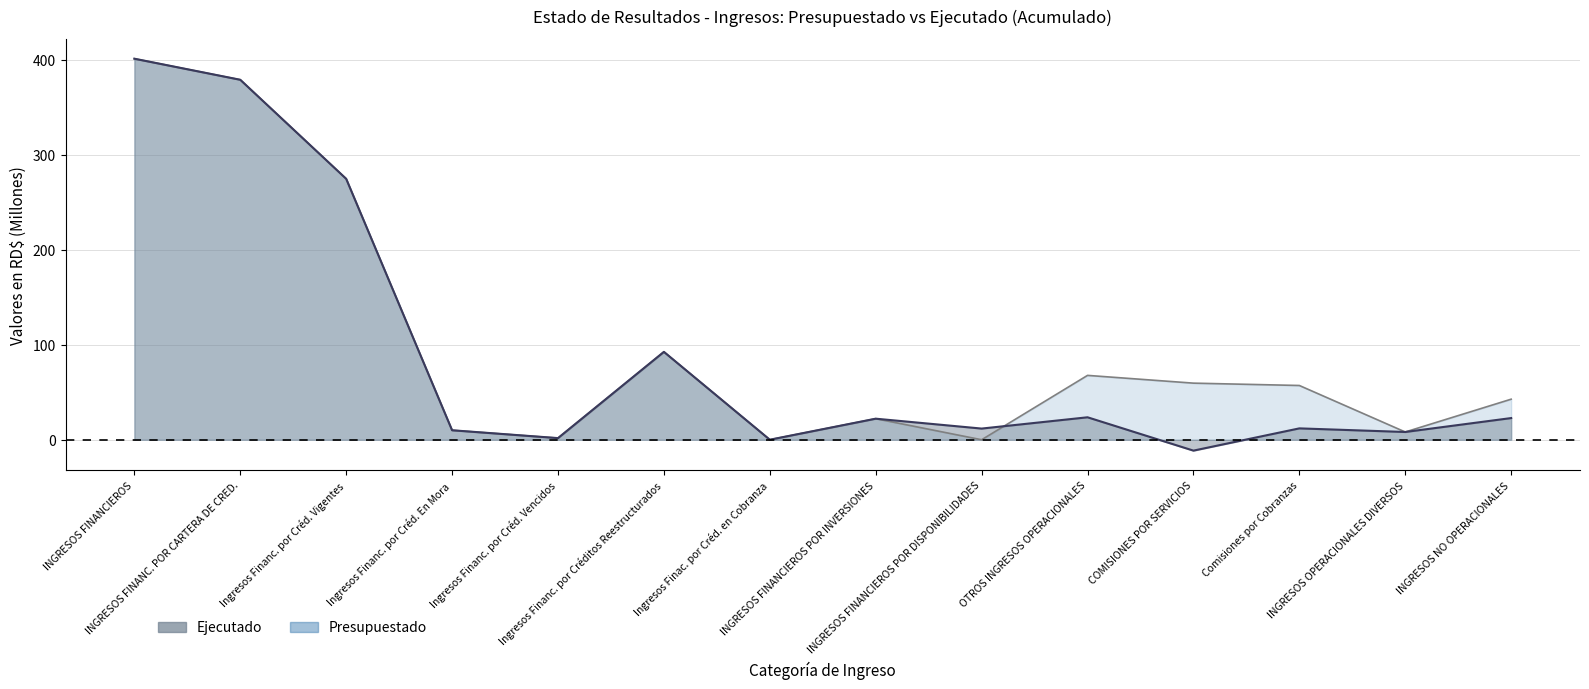

How many times do Presupuestado and Ejecutado cross each other?

4